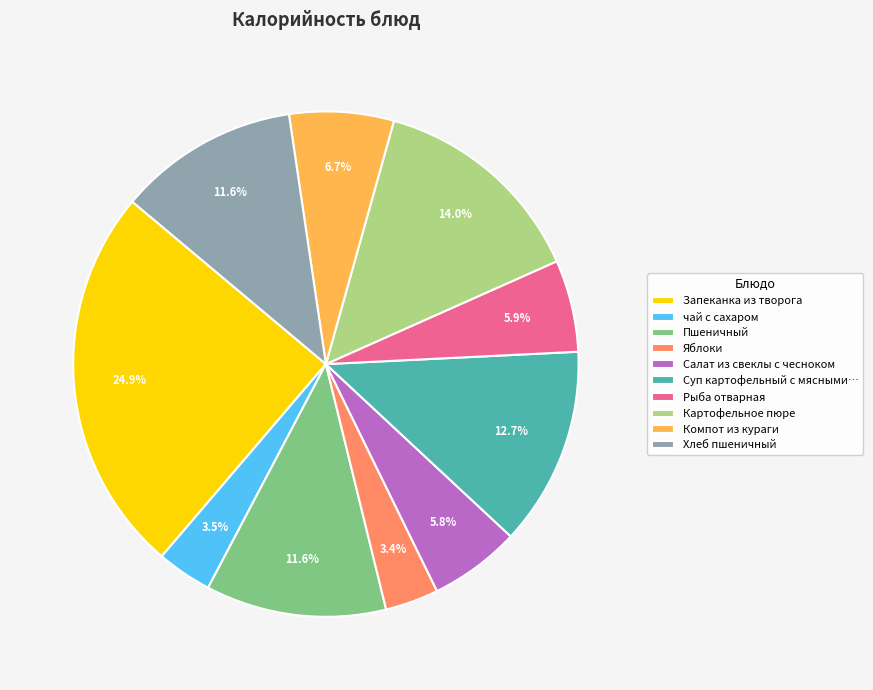

What is the ratio of the value at Хлеб пшеничный to the value at Рыба отварная?

2.0